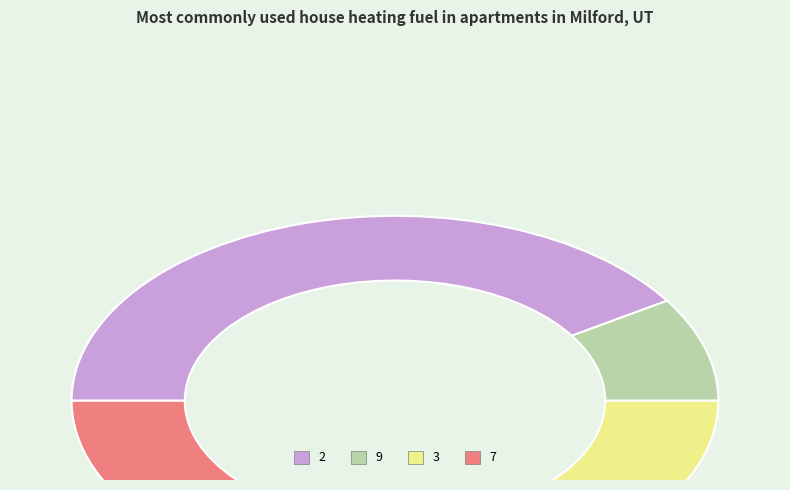

What is the ratio of the value at 3 to the value at 2?

0.7